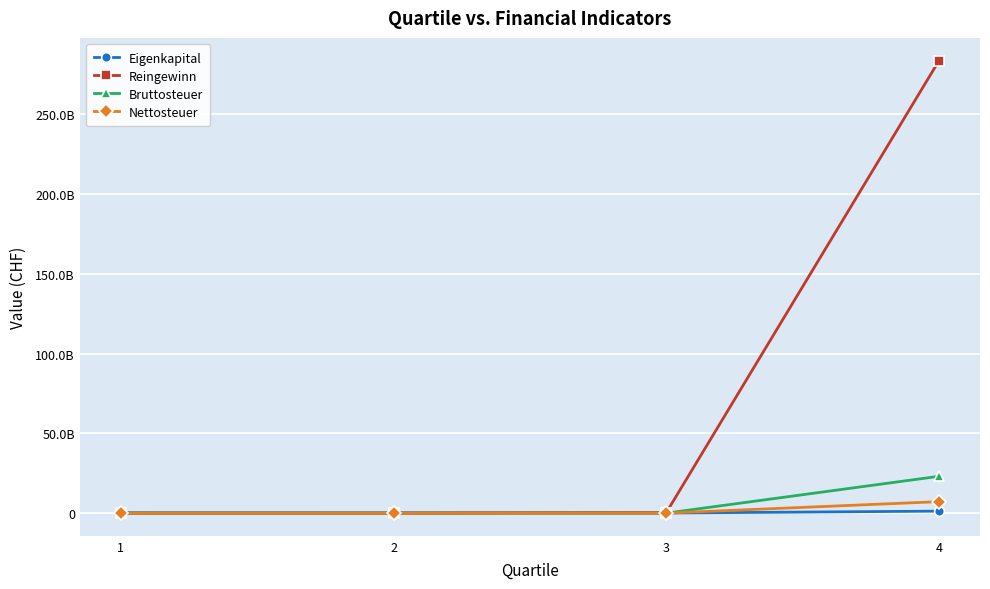

True or false: Bruttosteuer and Nettosteuer cross at least once.

False